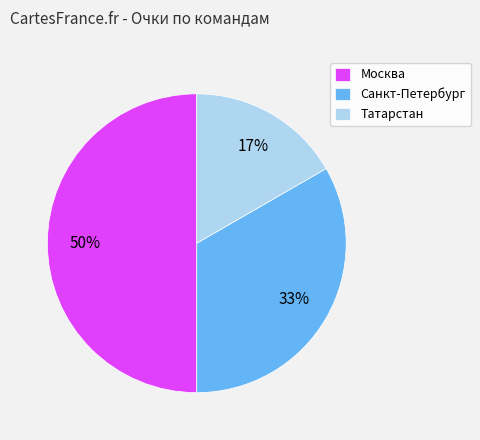

True or false: Москва accounts for 37% of the total.

False